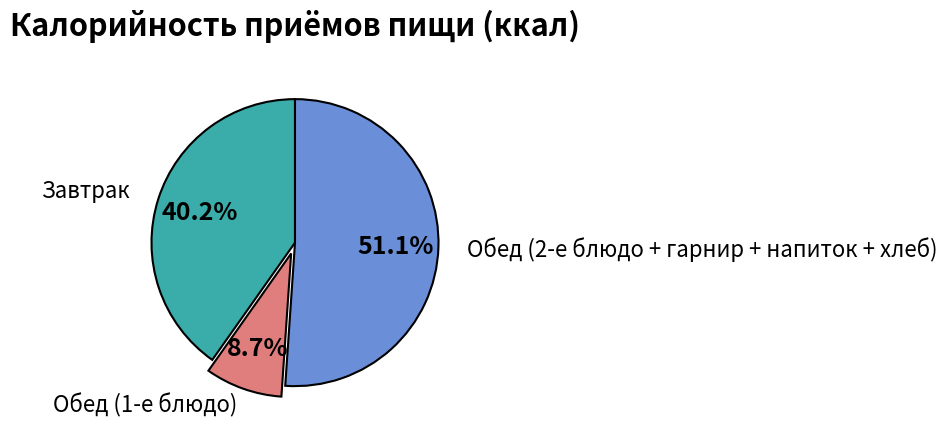

Is there any slice that represents more than half of the pie?

Yes